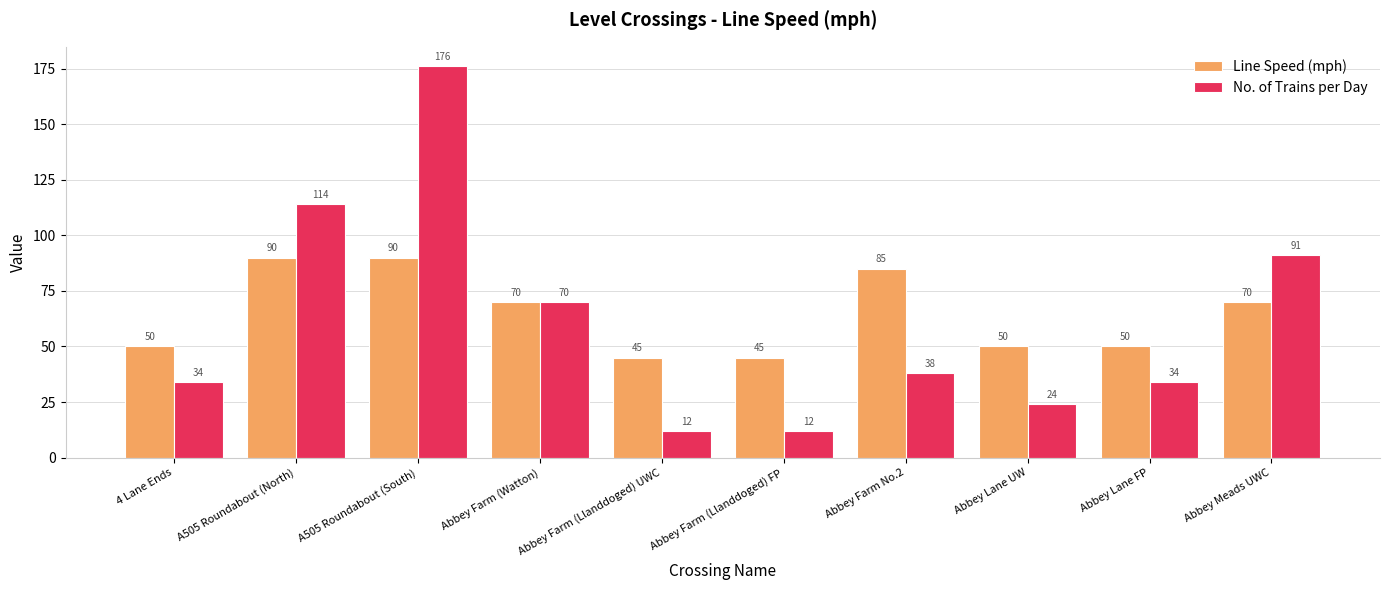

Reading right to left, transcribe all the data shown in this chart.

Line Speed (mph): Abbey Meads UWC=70	Abbey Lane FP=50	Abbey Lane UW=50	Abbey Farm No.2=85	Abbey Farm (Llanddoged) FP=45	Abbey Farm (Llanddoged) UWC=45	Abbey Farm (Watton)=70	A505 Roundabout (South)=90	A505 Roundabout (North)=90	4 Lane Ends=50
No. of Trains per Day: Abbey Meads UWC=91	Abbey Lane FP=34	Abbey Lane UW=24	Abbey Farm No.2=38	Abbey Farm (Llanddoged) FP=12	Abbey Farm (Llanddoged) UWC=12	Abbey Farm (Watton)=70	A505 Roundabout (South)=176	A505 Roundabout (North)=114	4 Lane Ends=34